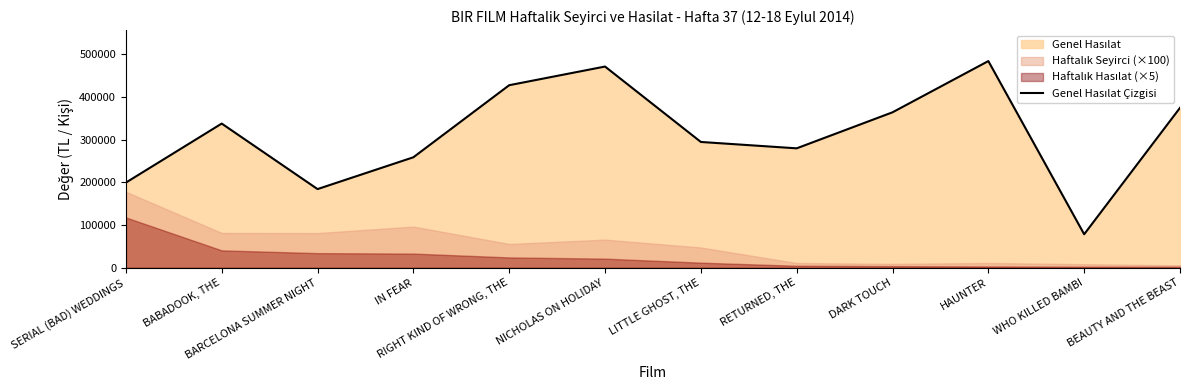

What is the change in value from BARCELONA SUMMER NIGHT to BEAUTY AND THE BEAST?

+190370.4